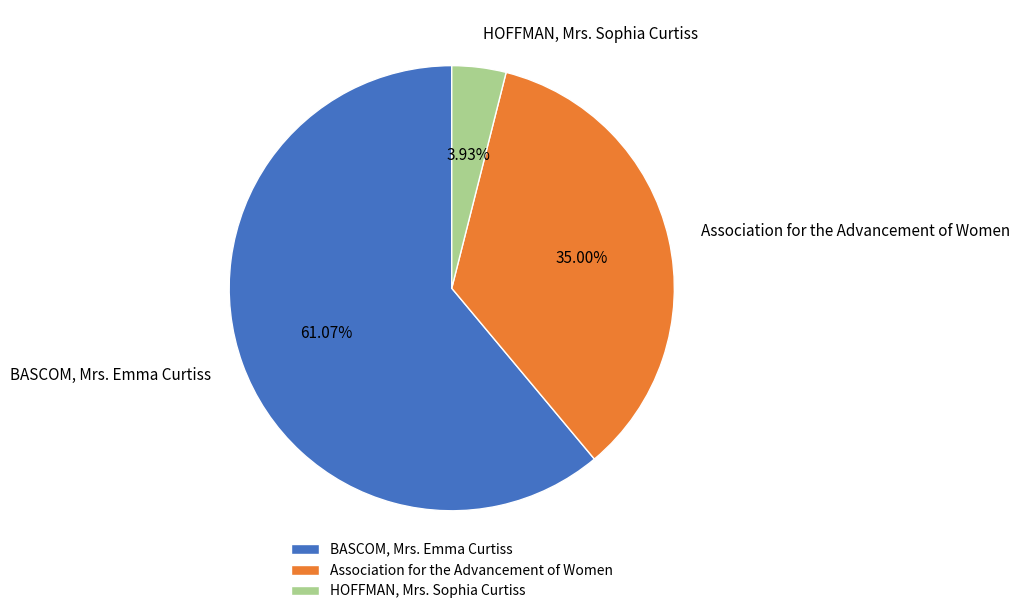

Count the number of slices in the pie.

3